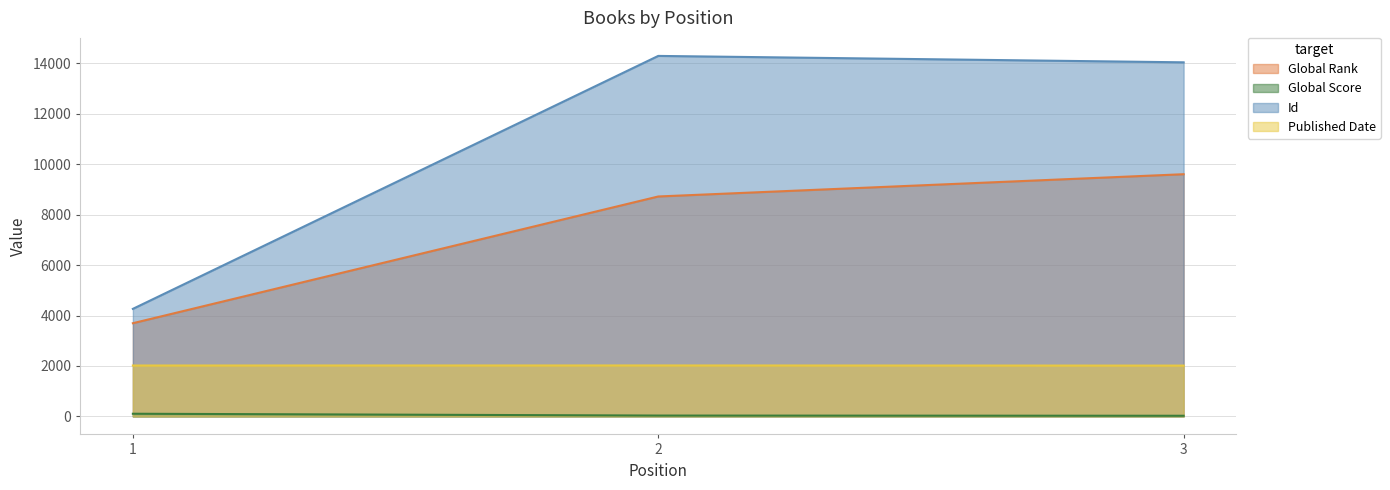

Is the value of Published Date at 1 greater than the value of Global Rank at 1?

No